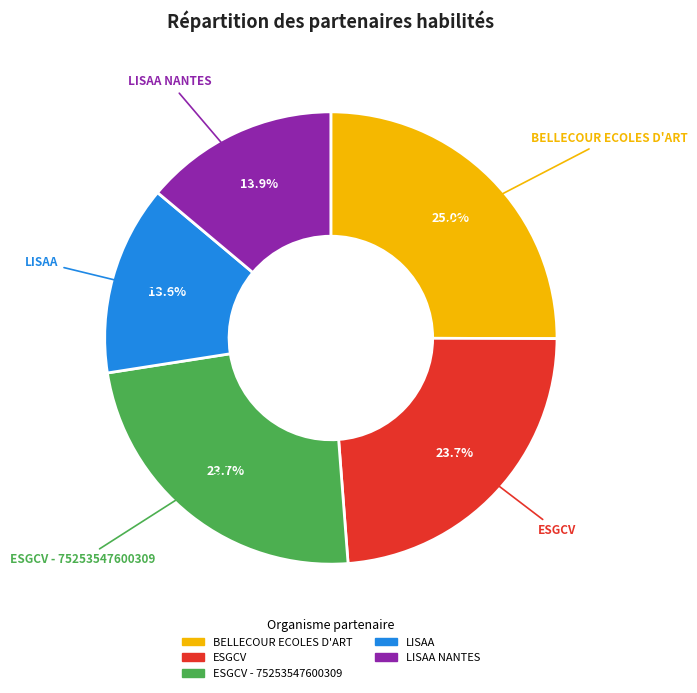

Count the number of slices in the pie.

5